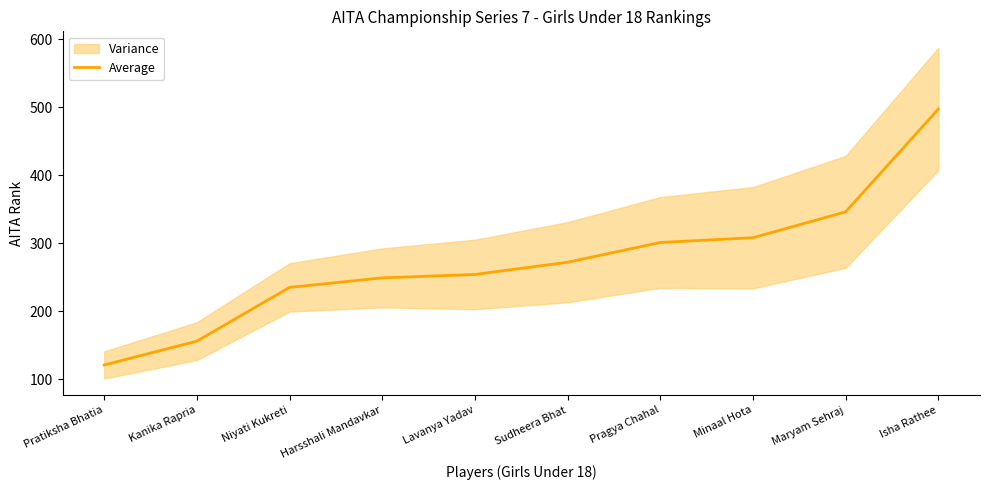

What is the average value?

274